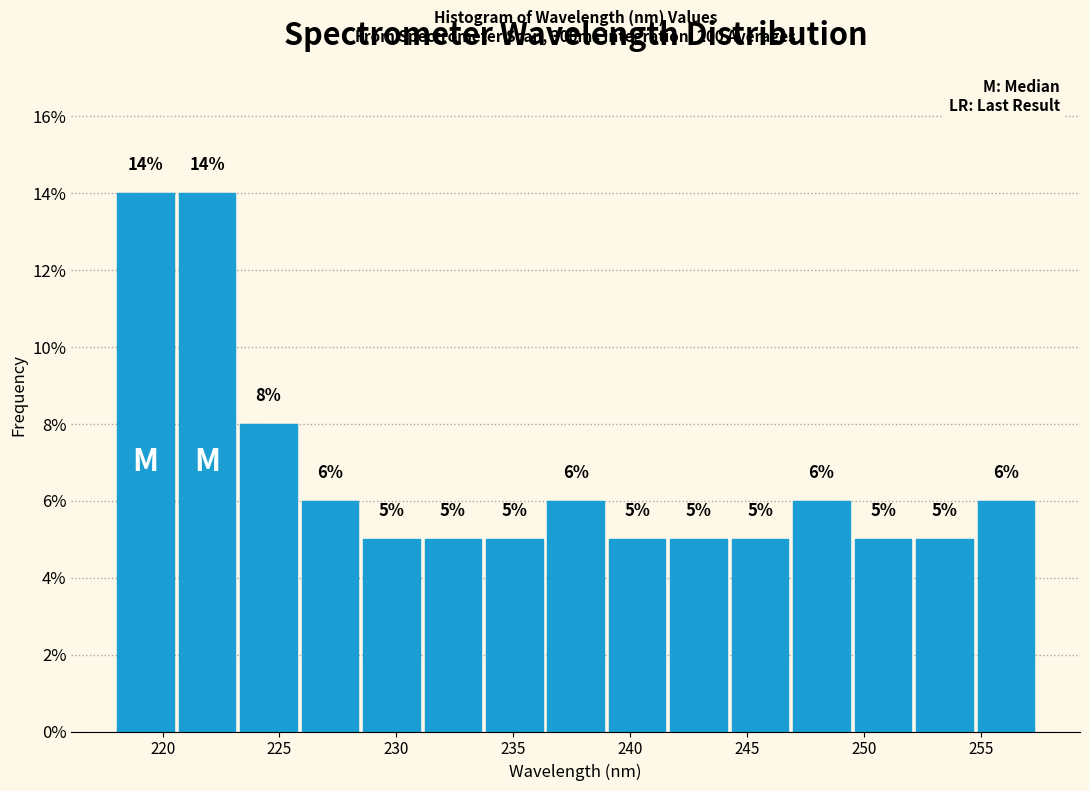

Reading left to right, transcribe this chart: for each bar, give the range it covers on the x-axis and its height. The bar edges are not printed on the chart, so give them approximately, as read against the axis.

218.0 to 220.5: 14
220.5 to 223.5: 14
223.5 to 226.0: 8
226.0 to 228.5: 6
228.5 to 231.0: 5
231.0 to 234.0: 5
234.0 to 236.5: 5
236.5 to 239.0: 6
239.0 to 241.5: 5
241.5 to 244.5: 5
244.5 to 247.0: 5
247.0 to 249.5: 6
249.5 to 252.0: 5
252.0 to 255.0: 5
255.0 to 257.5: 6